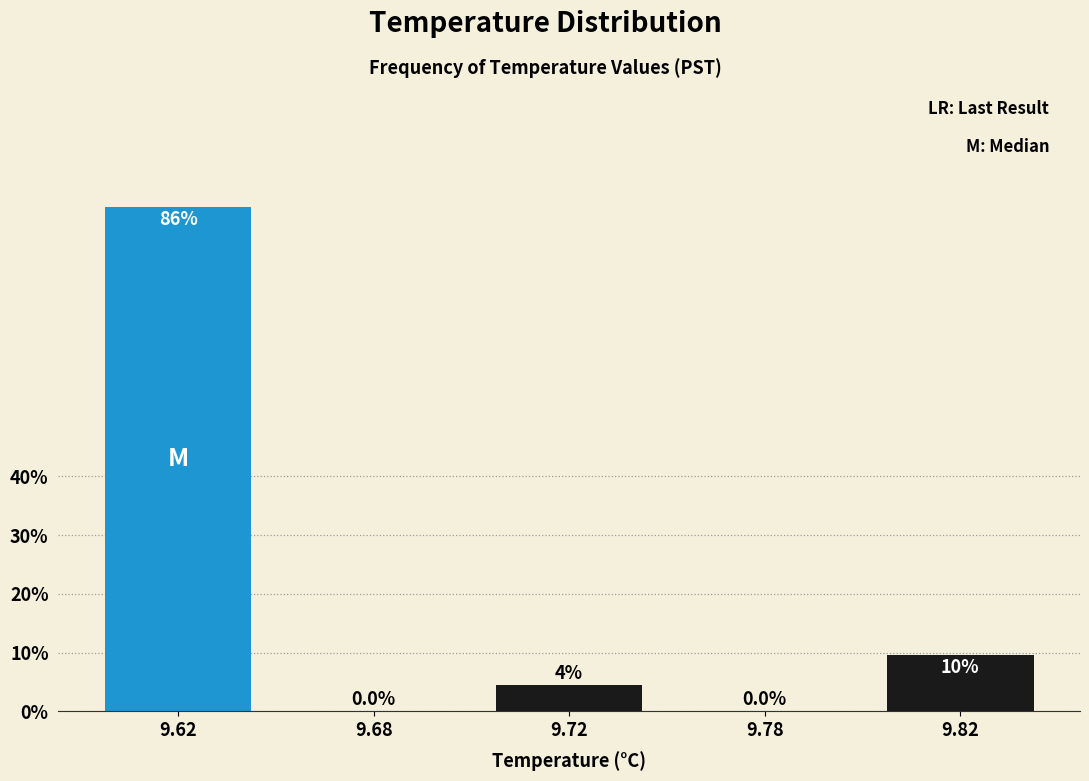

Reading left to right, extract all data points from this chart.

9.62=85.9	9.68=0.0	9.72=4.5	9.78=0.0	9.82=9.6